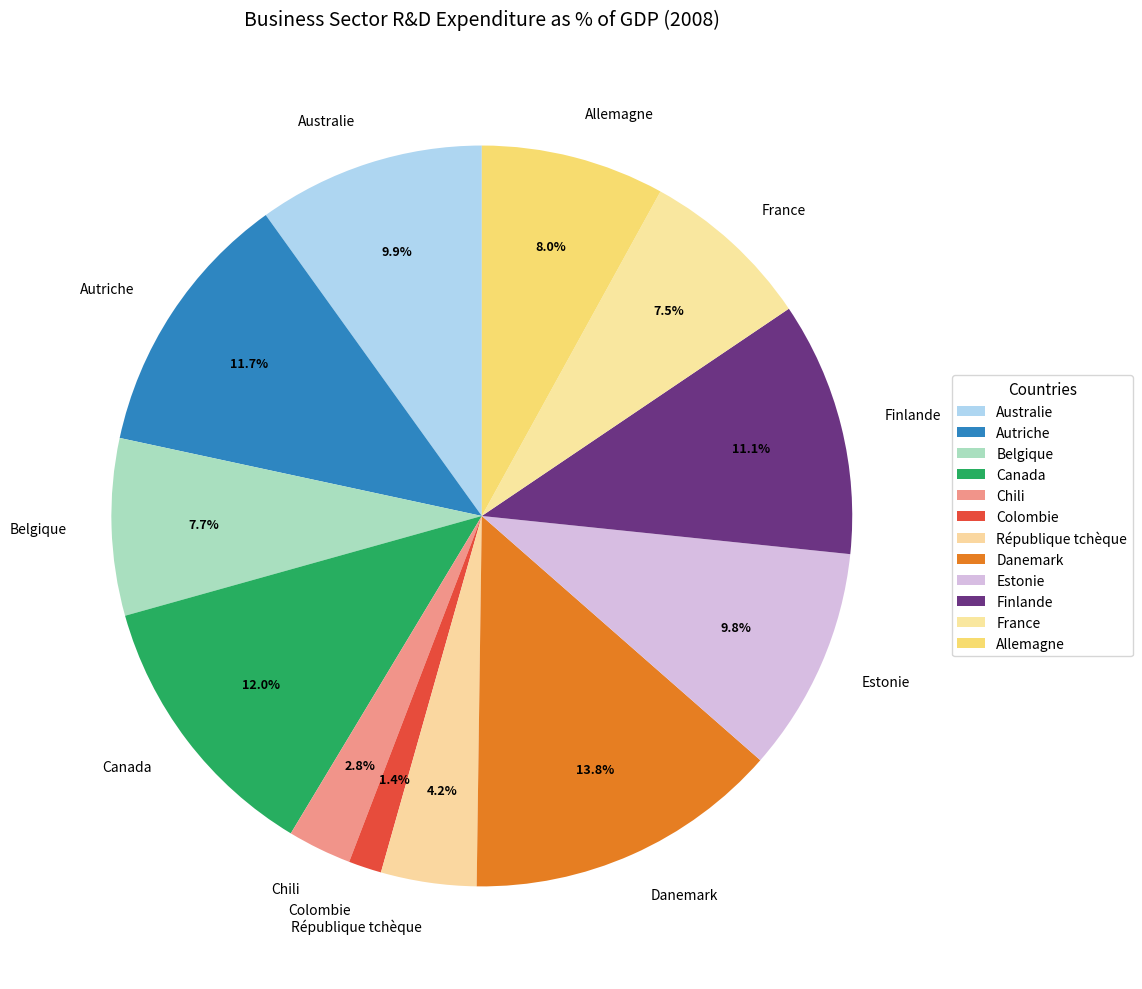

Which slice is the largest?

Danemark